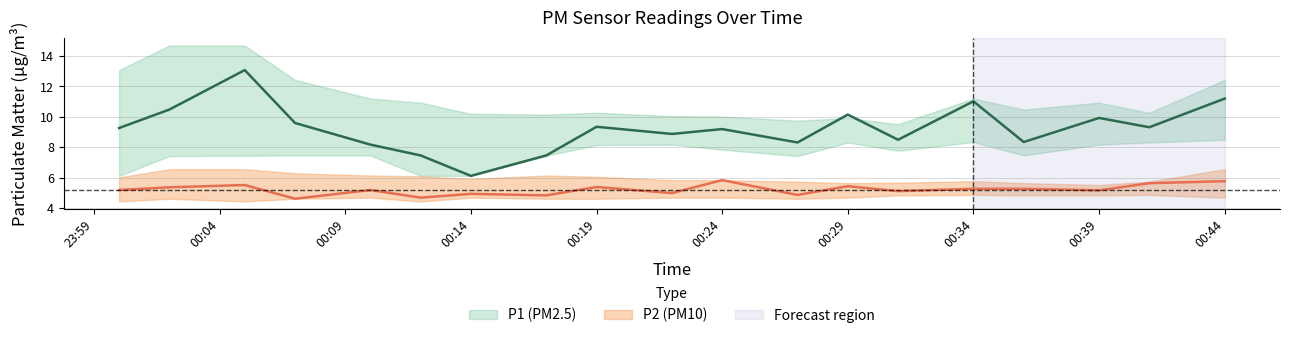

Reading right to left, transcribe all the data shown in this chart.

P1: 11.2	9.3	9.9	8.3	11.0	8.5	10.2	8.3	9.2	8.9	9.3	7.5	6.1	7.5	8.2	9.6	13.1	10.5	9.3
P1_upper: 12.4	10.3	10.9	10.5	11.2	9.5	9.9	9.8	10.0	10.1	10.3	10.2	10.2	10.9	11.2	12.4	14.7	14.7	13.1
P1_lower: 8.5	8.3	8.2	7.5	8.3	7.8	8.3	7.4	7.8	8.2	8.2	7.5	6.1	6.1	7.5	7.5	7.5	7.4	6.1
P2: 5.8	5.7	5.2	5.3	5.3	5.1	5.5	4.9	5.8	5.0	5.4	4.8	5.0	4.7	5.2	4.6	5.5	5.4	5.2
P2_upper: 6.6	5.8	5.5	5.7	5.8	5.7	5.7	5.8	5.8	5.8	6.1	6.2	5.9	6.1	6.2	6.3	6.6	6.6	6.0
P2_lower: 4.7	4.9	4.8	4.8	4.9	4.8	4.7	4.6	4.7	4.7	4.6	4.6	4.7	4.5	4.7	4.6	4.5	4.6	4.5